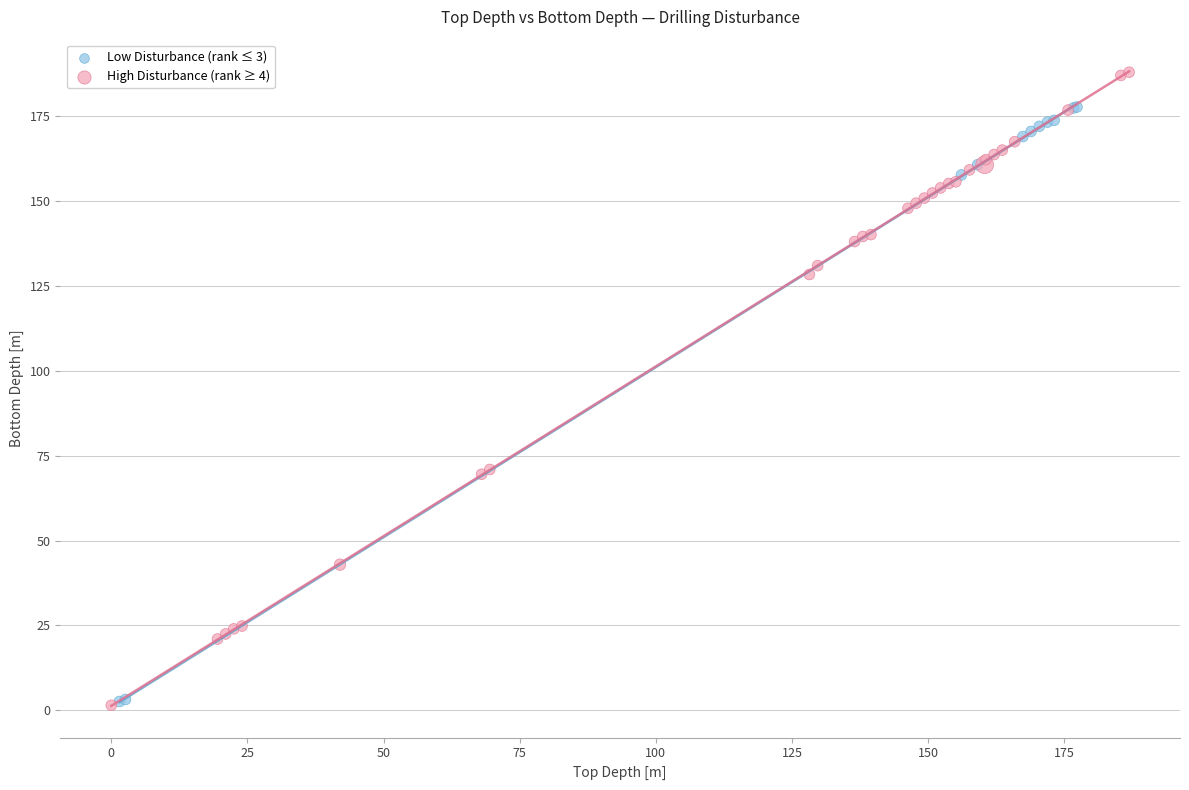

Which series has the largest Y range (max minus min)?

High Disturbance (rank ≥ 4)